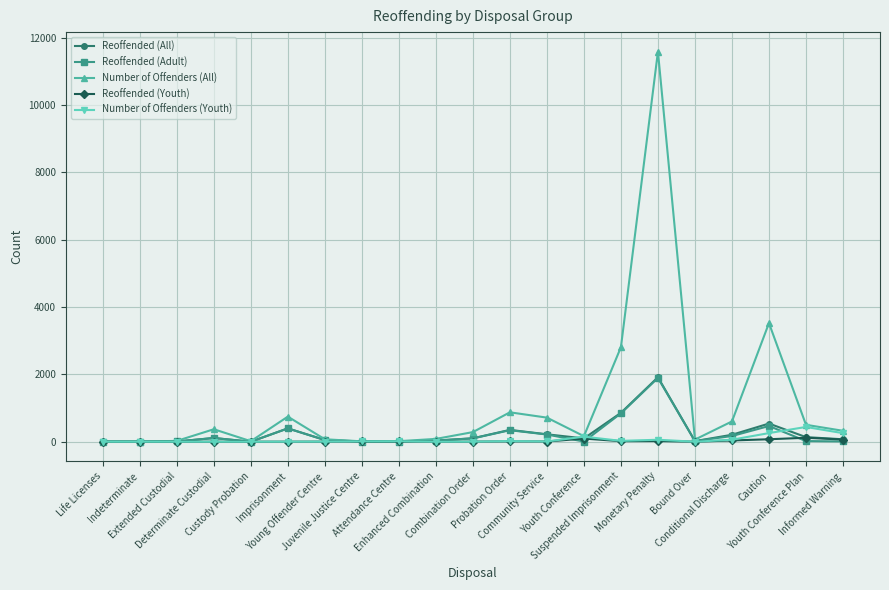

What is the difference between the Number of Offenders (Youth) values at Determinate Custodial and Community Service?

8